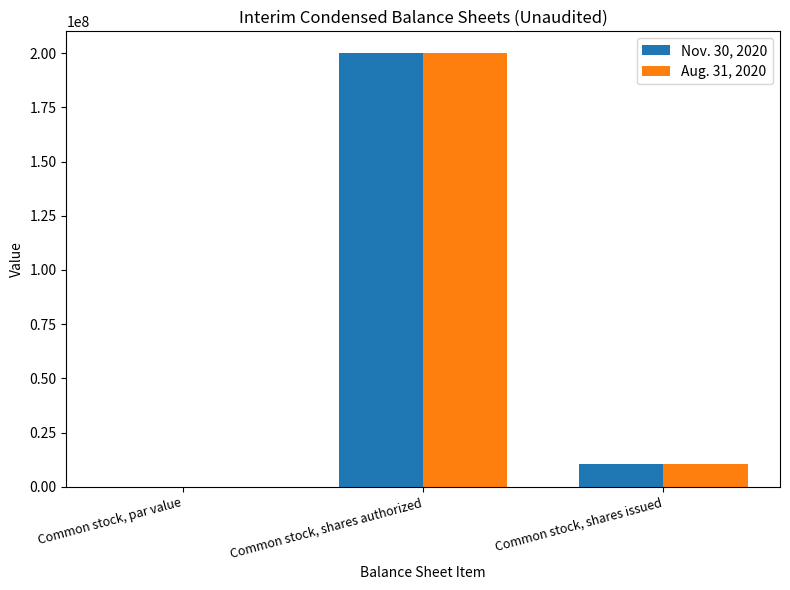

What is the sum of all Aug. 31, 2020 values?

210800000.0